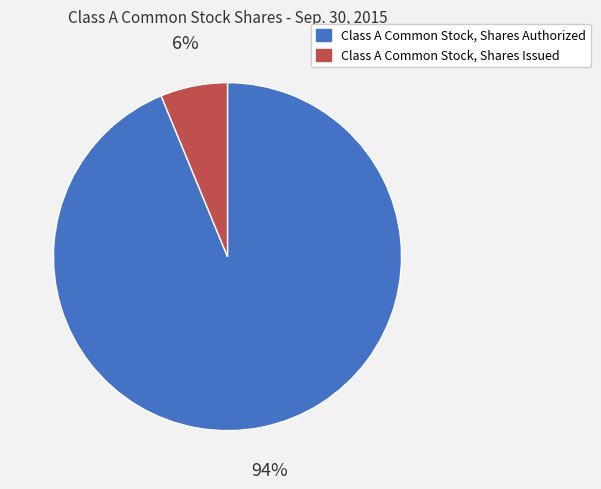

To the nearest percent, what portion does Class A Common Stock, Shares Authorized represent?

94%